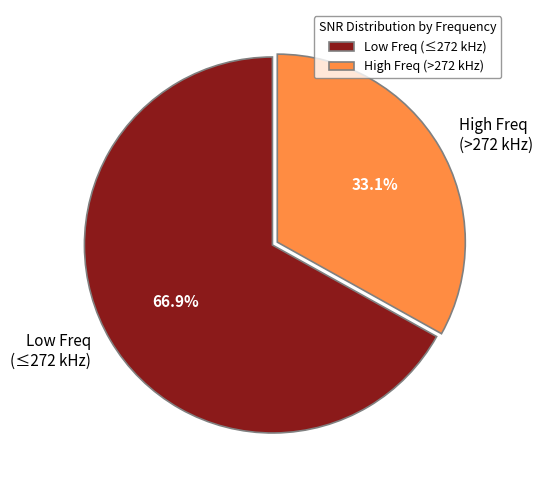

What is the ratio of the value at High Freq (>272 kHz) to the value at Low Freq (≤272 kHz)?

0.5